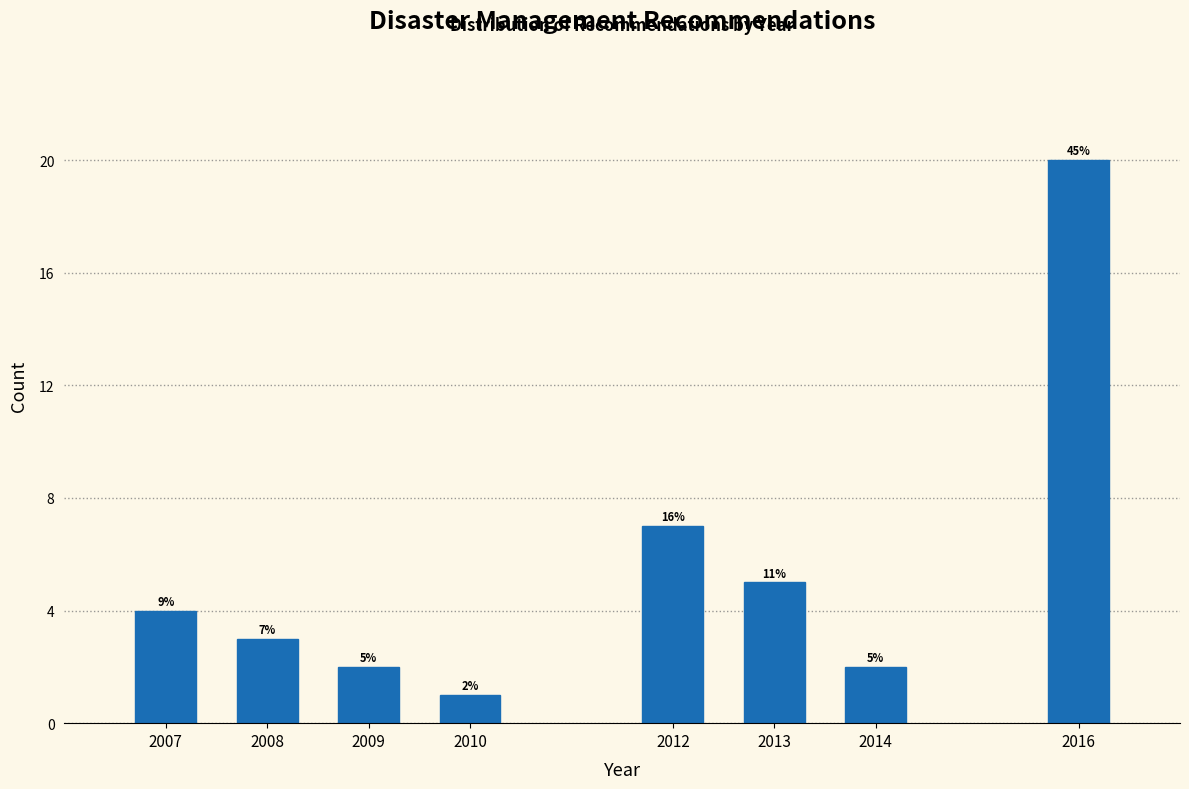

Reading left to right, list all the values displayed in this chart.

4	3	2	1	7	5	2	20